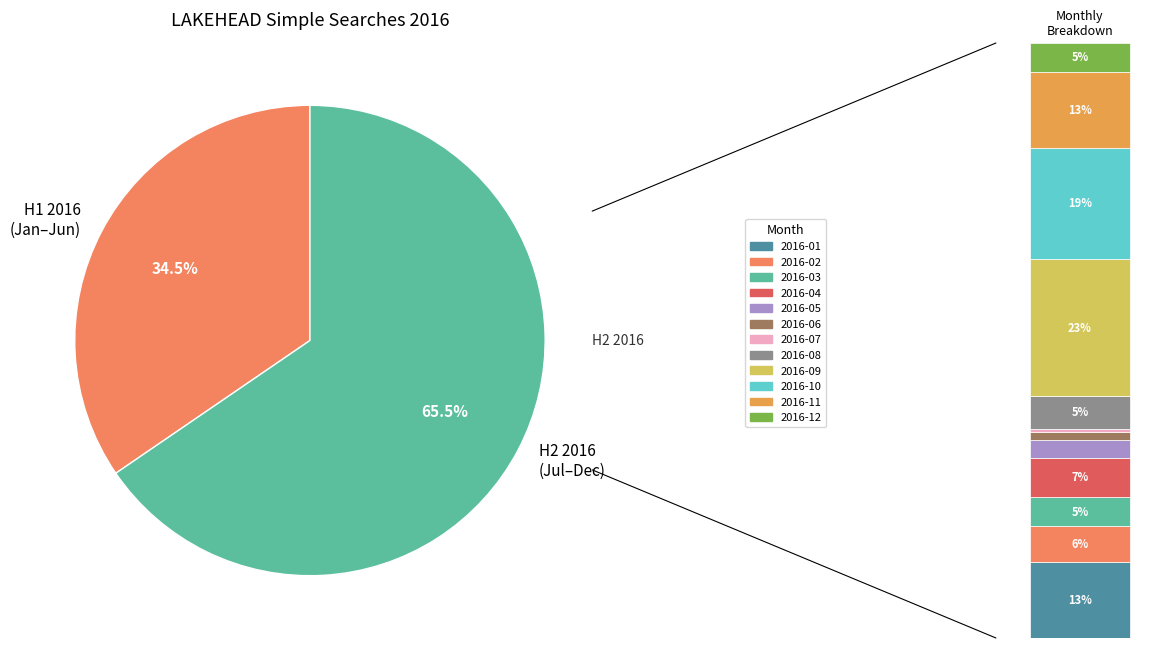

The 2016-09 slice represents 23% of the pie. True or false?

True